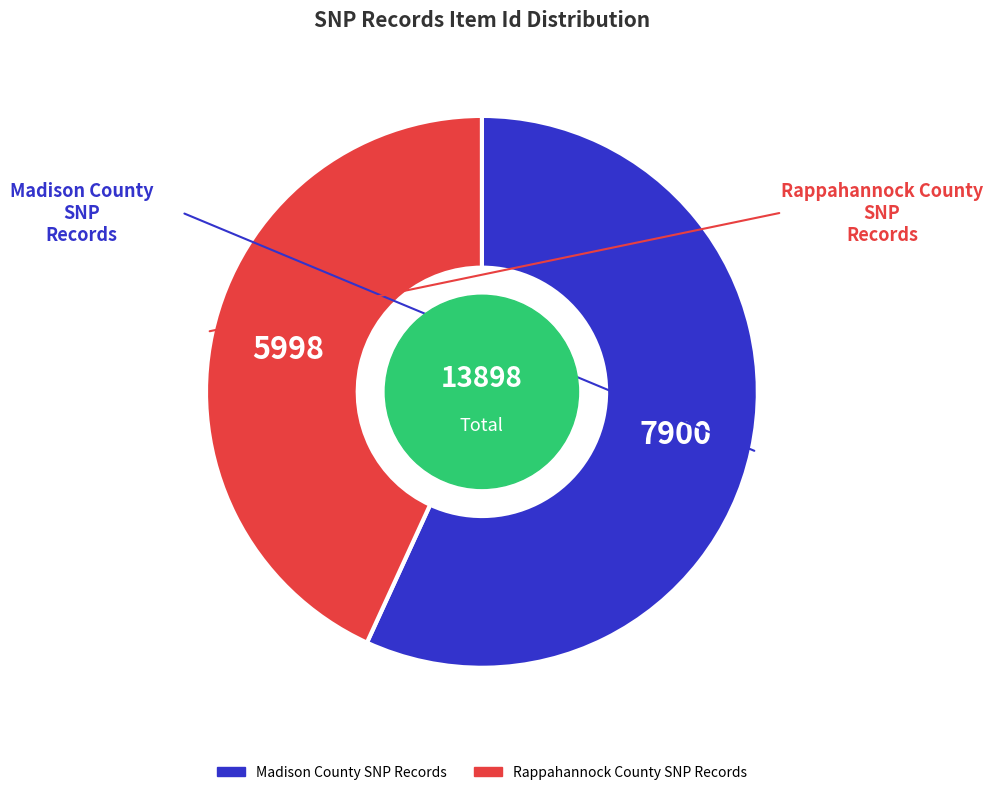

Does Madison County SNP Records account for over 50% of the chart?

Yes